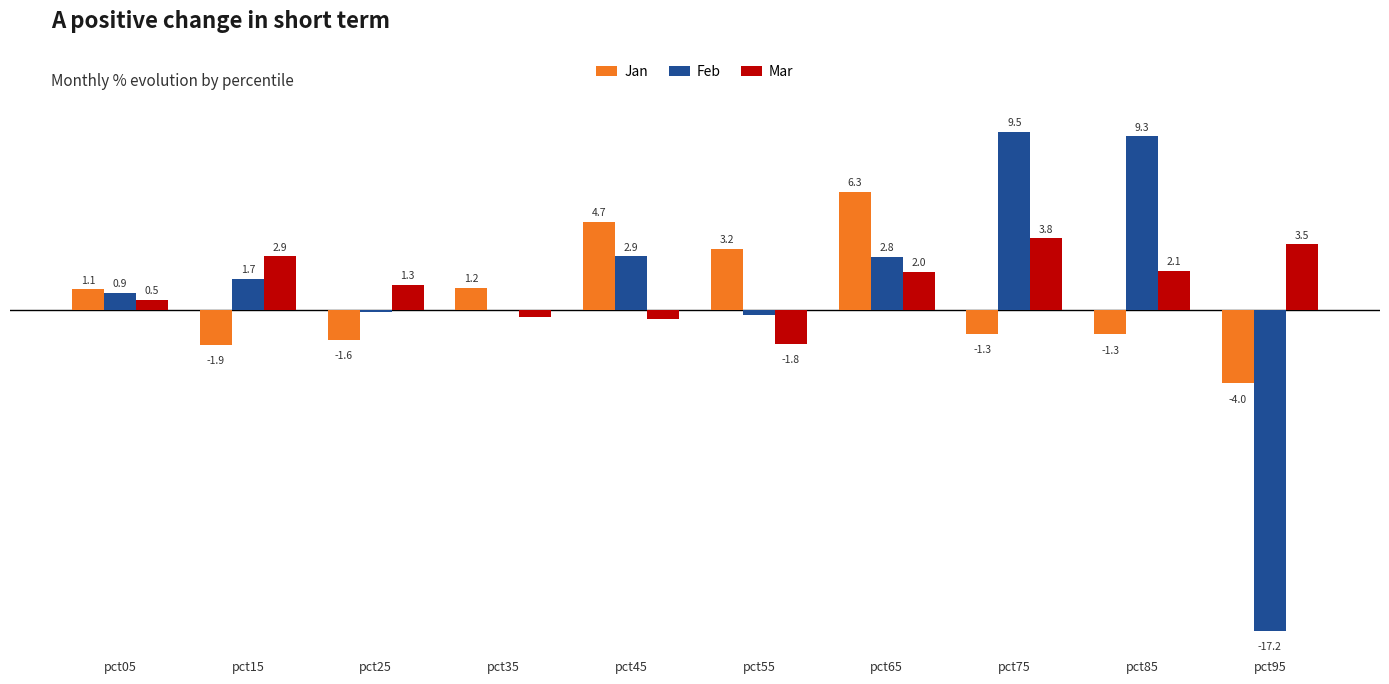

Rank the series by their average value, from lowest to highest.

Jan, Feb, Mar